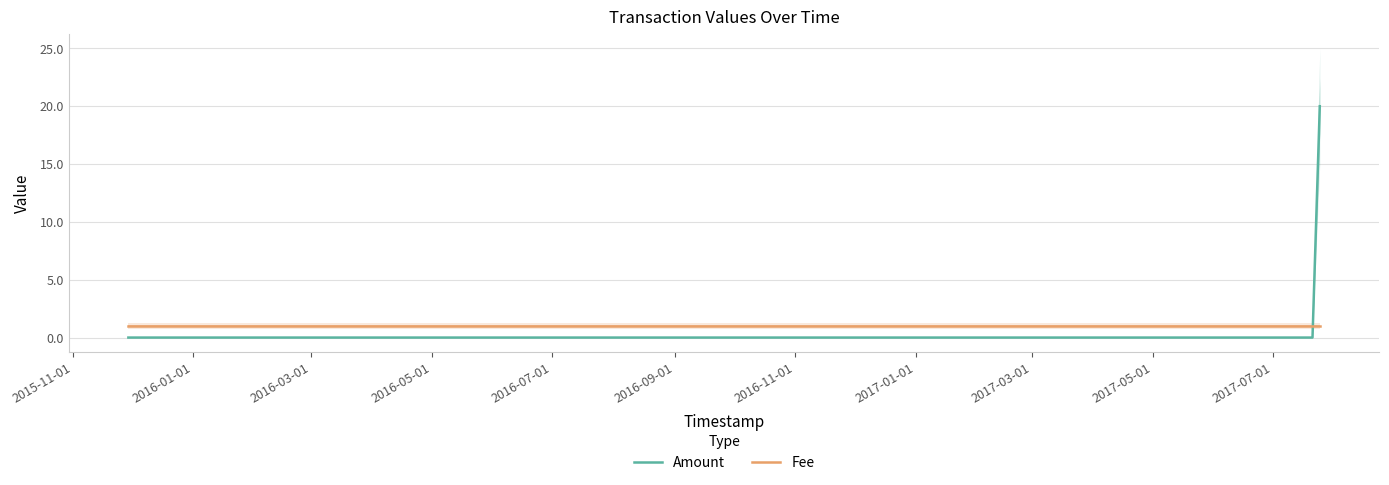

Which has a higher value, 2016-11-01 or 2016-09-01?

2016-11-01